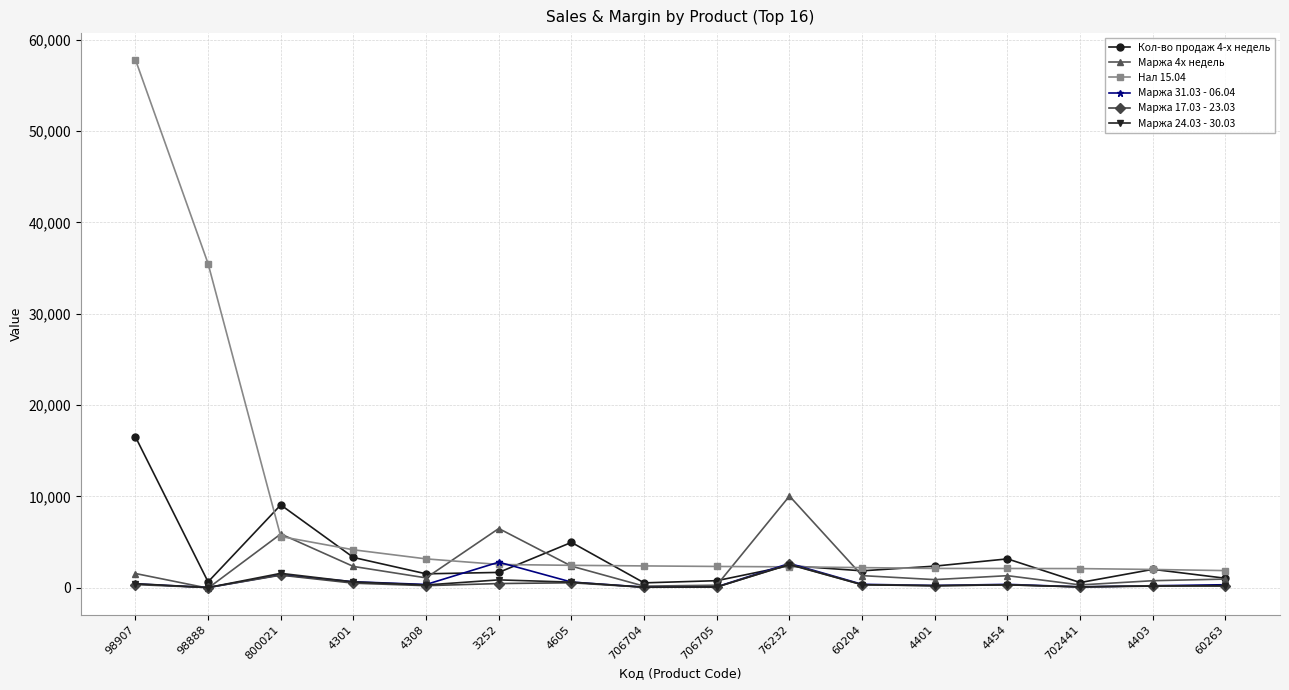

Which series ends up on top after the final intersection of Нал 15.04 and Маржа 17.03 - 23.03?

Нал 15.04